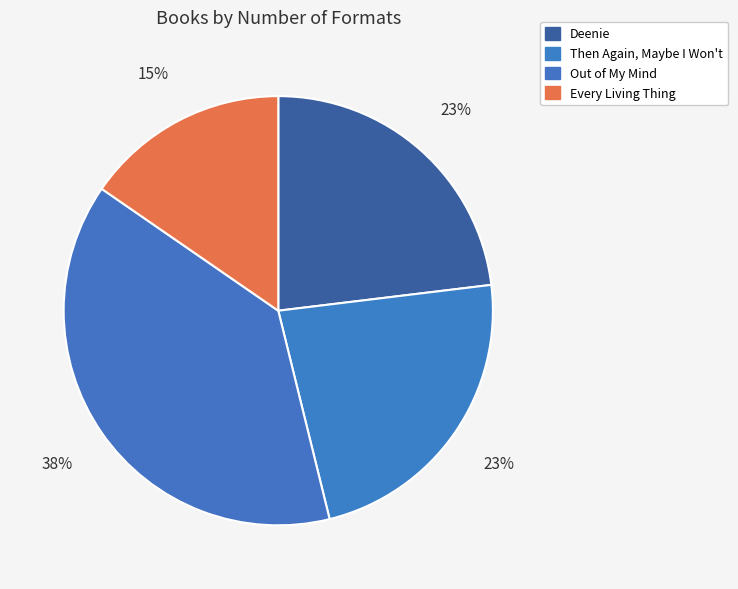

How many slices are in this pie chart?

4